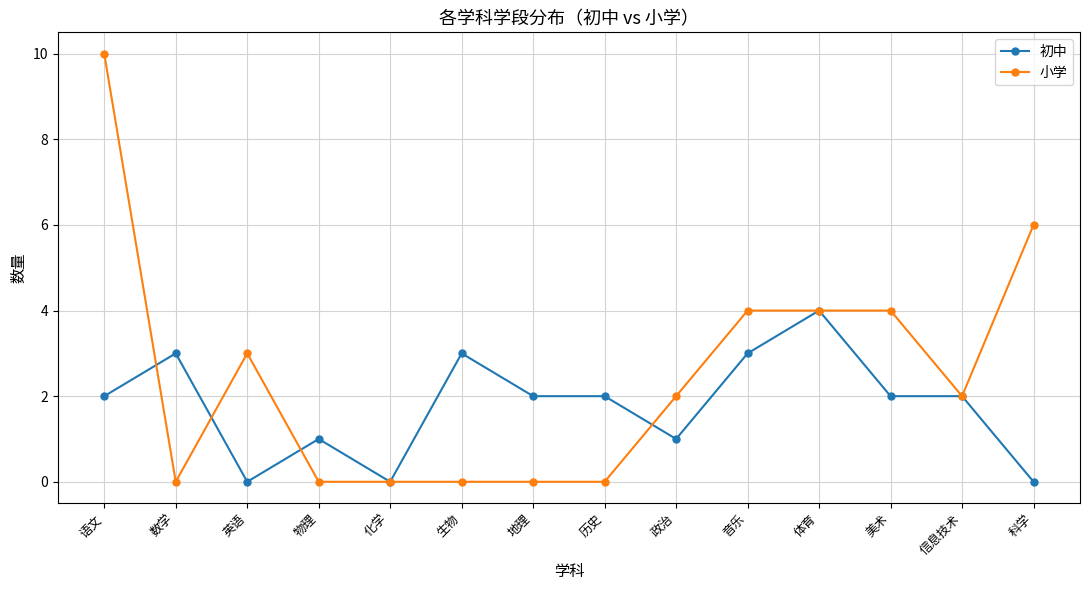

List the series in order of their peak value, highest first.

小学, 初中